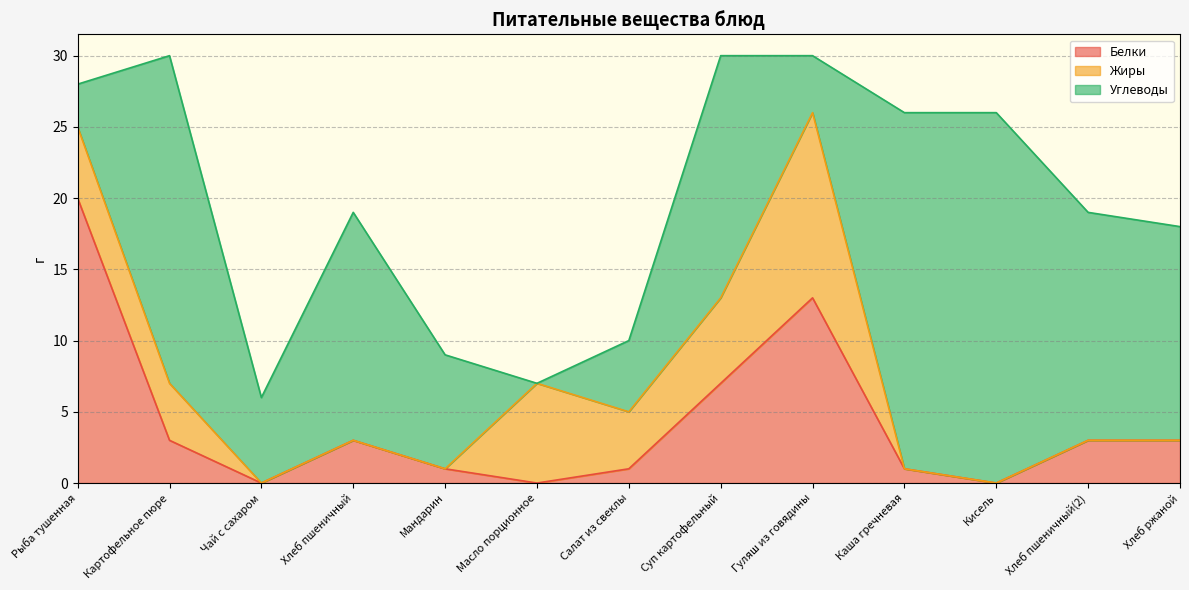

What is the difference between the maximum and minimum values in the Белки series?

20